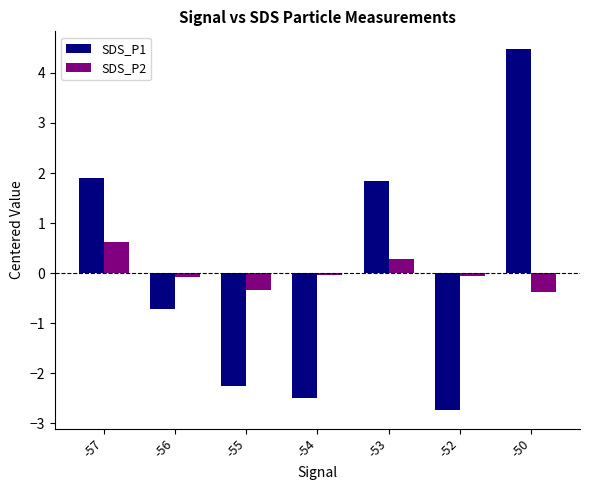

At how many categories does at least one series exceed 0?

3